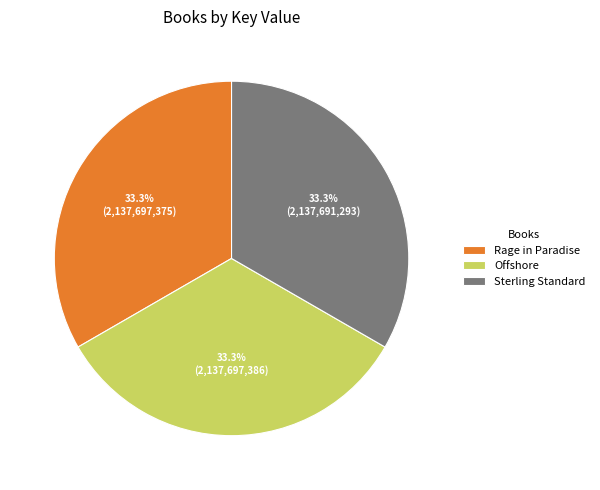

Is it true that Offshore is 33% of the pie?

True